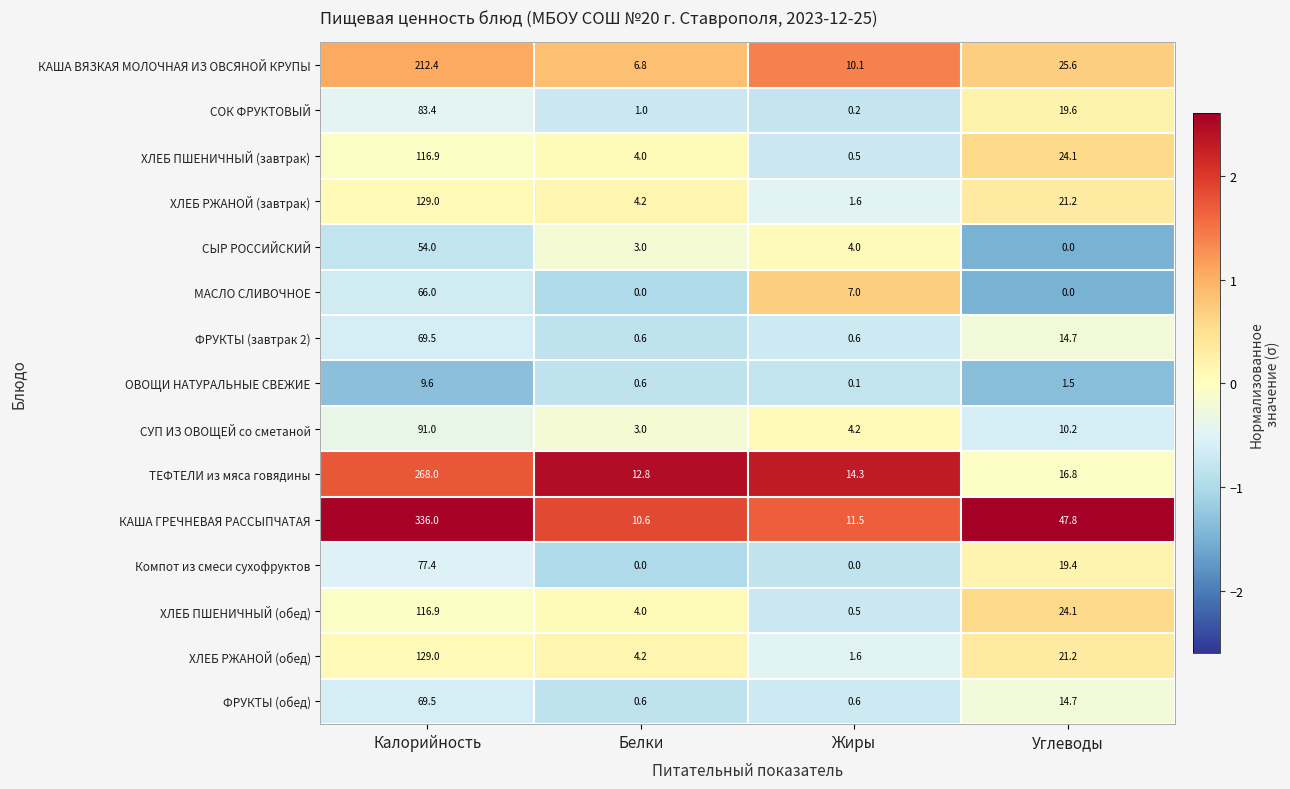

Which series has the largest range (max minus min)?

КАША ГРЕЧНЕВАЯ РАССЫПЧАТАЯ